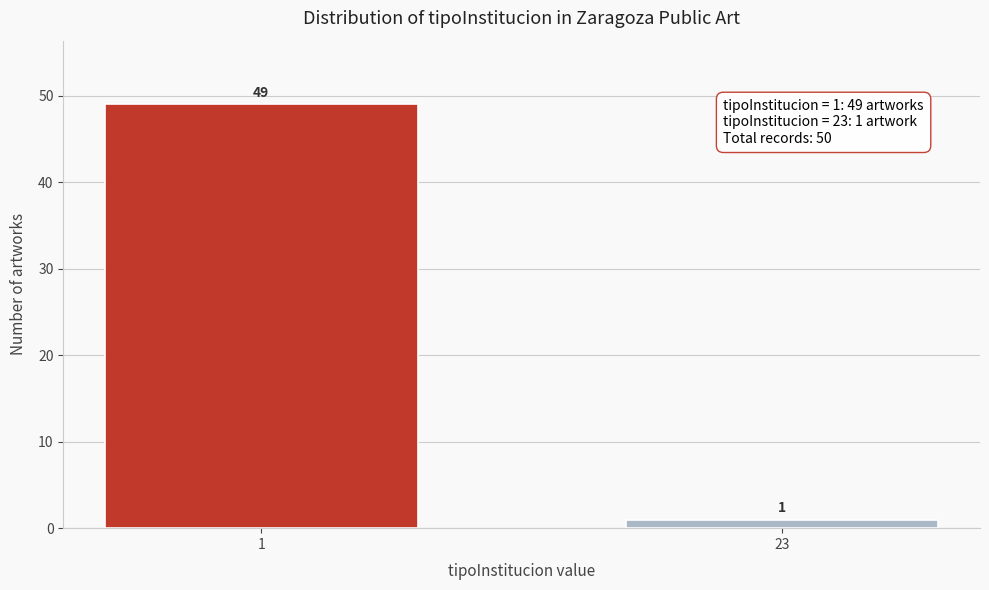

Reading right to left, extract all data points from this chart.

1	49